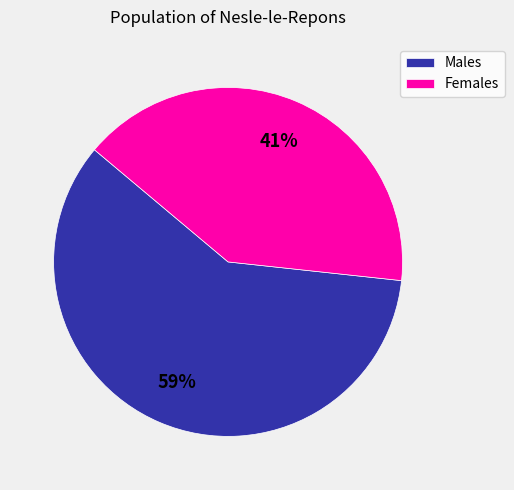

Which has a higher value, Males or Females?

Males